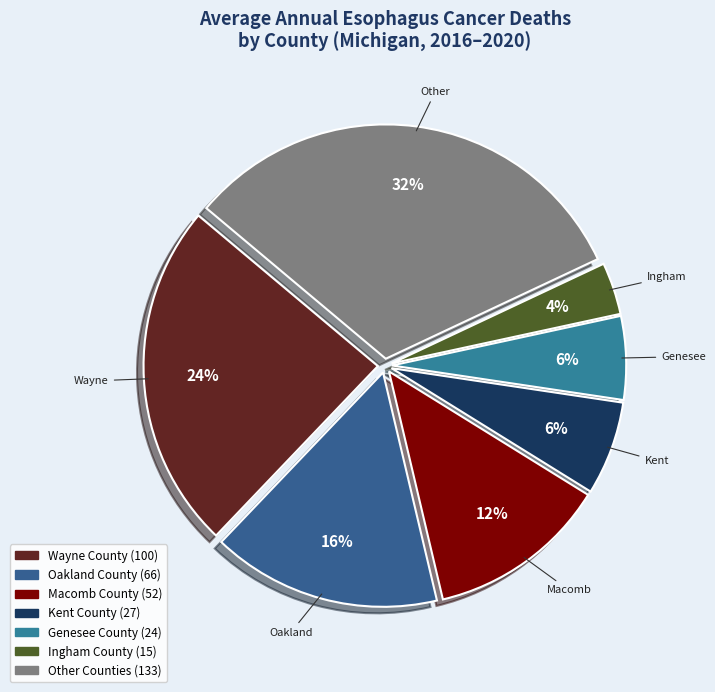

Does any single category account for the majority?

No